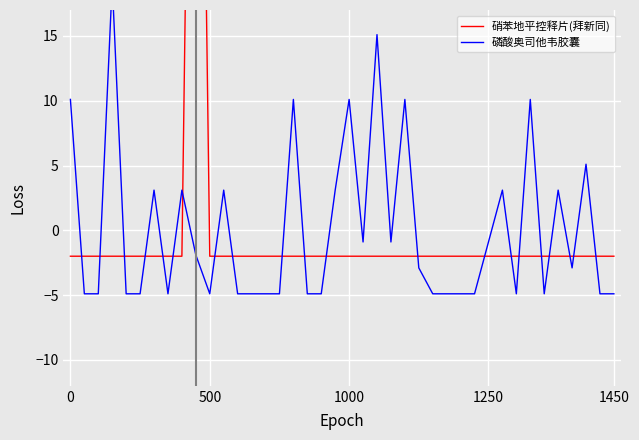

Does the chart display data point markers on the line(s)?

No